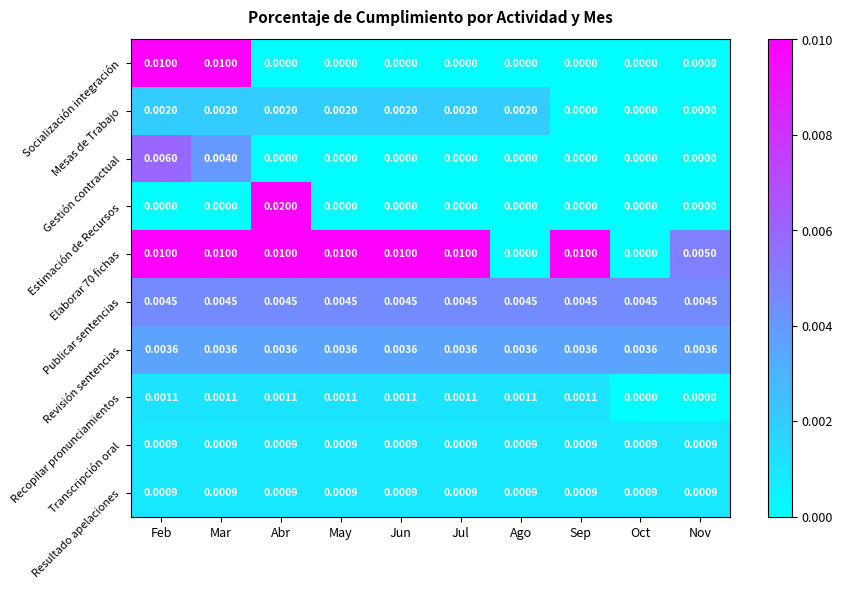

Is the value of Elaborar 70 fichas at Jul greater than the value of Estimación de Recursos at May?

Yes